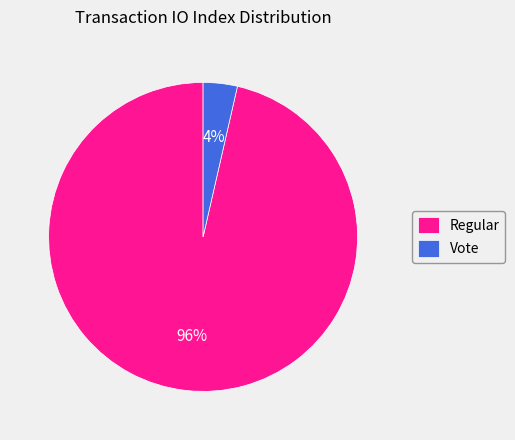

Which slice is the smallest?

Vote